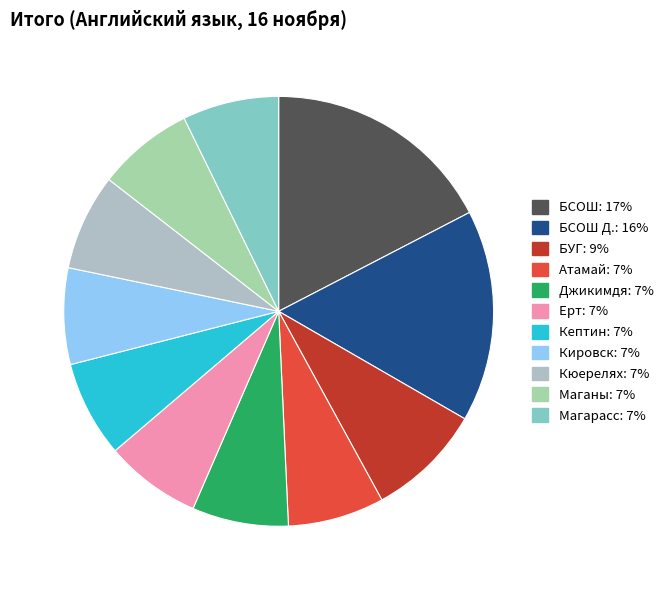

Rank the categories by value from lowest to highest.

Атамай, Джикимдя, Ерт, Кептин, Кировск, Кюерелях, Маганы, Магарасс, БУГ, БСОШ Д., БСОШ